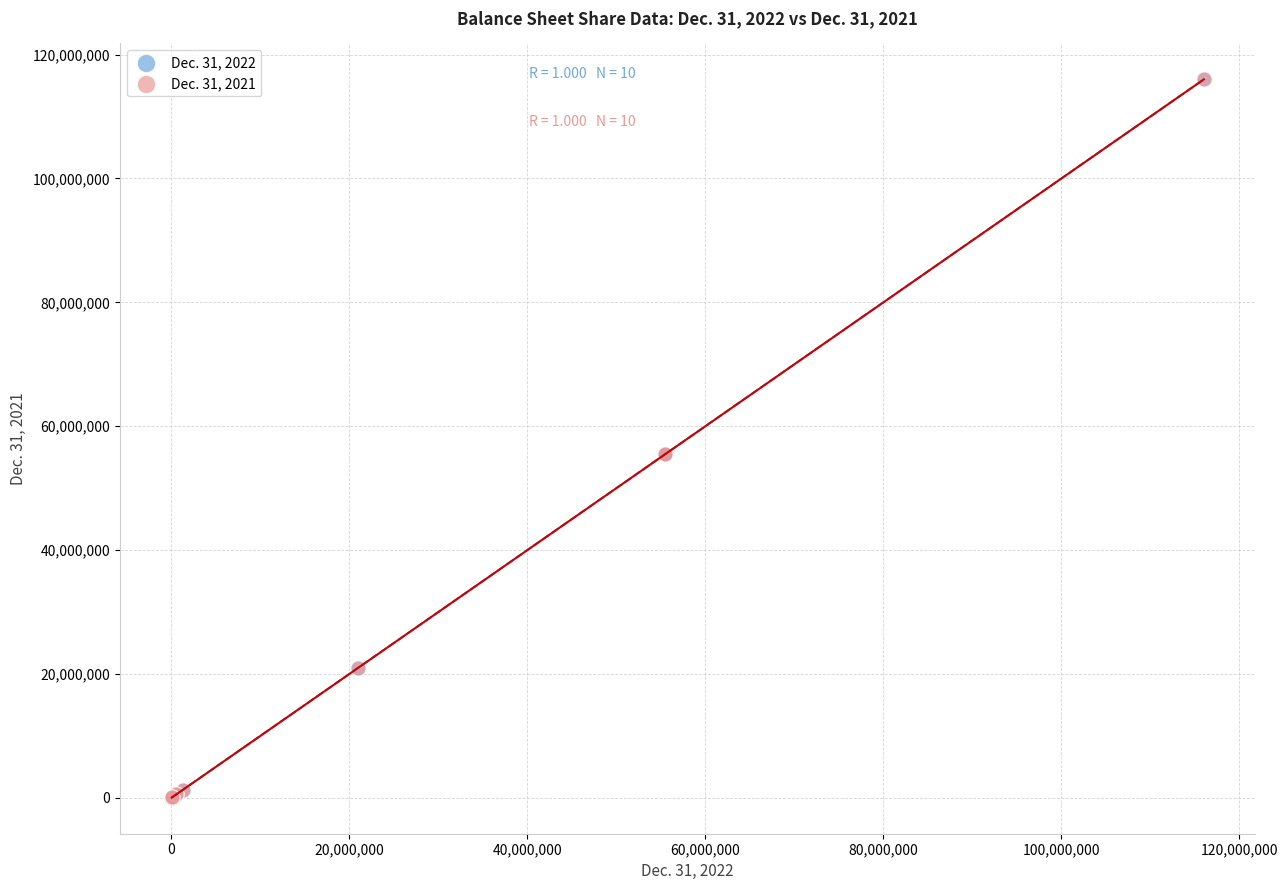

What are all the series names shown in the legend?

Dec. 31, 2022, Dec. 31, 2021